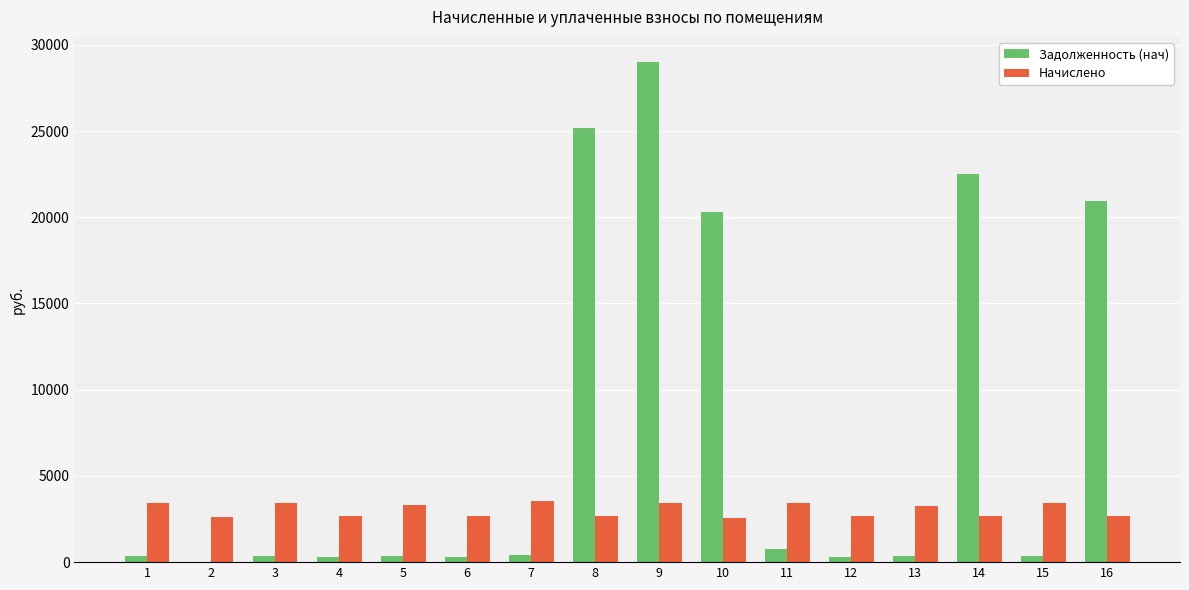

True or false: Начислено has a value of 1553.0 at 3.

False